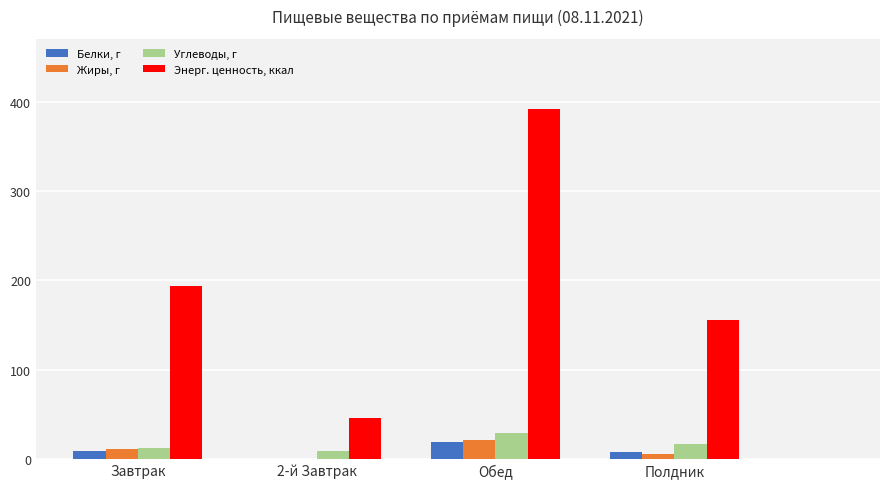

Which category has the lowest value in the Углеводы, г series?

2-й Завтрак